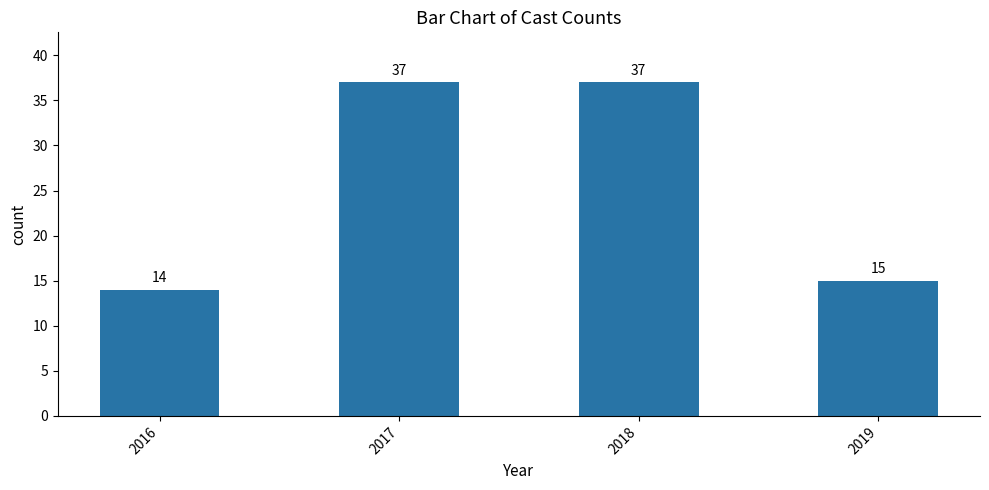

Reading left to right, list all the values displayed in this chart.

14	37	37	15